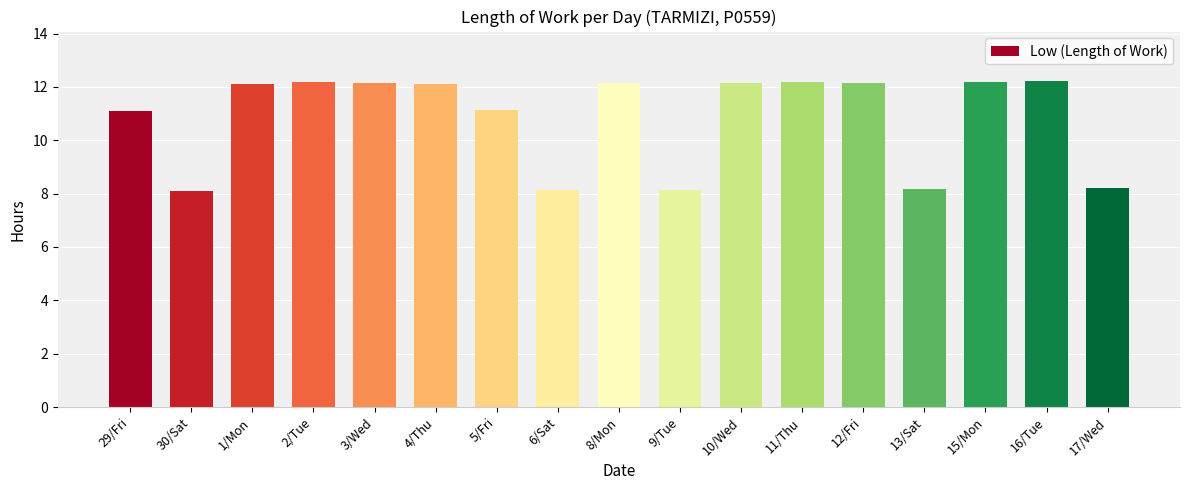

What is the label of the 10th bar from the right?

6/Sat